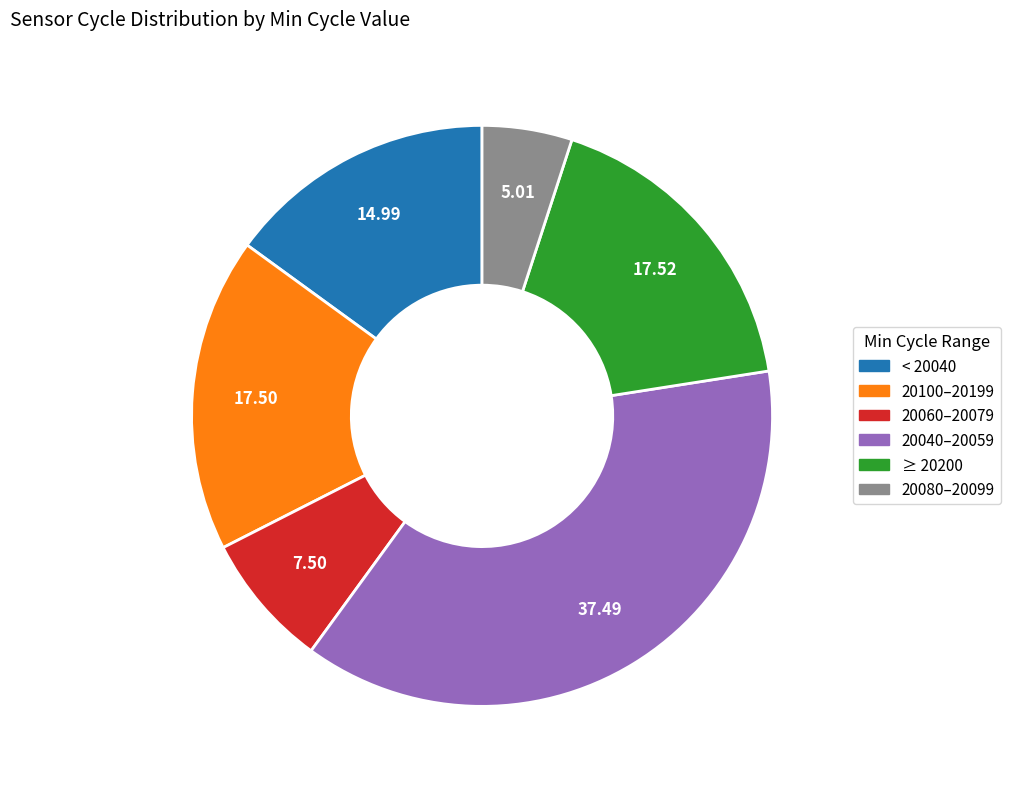

Which category has the biggest portion of the pie?

20040–20059